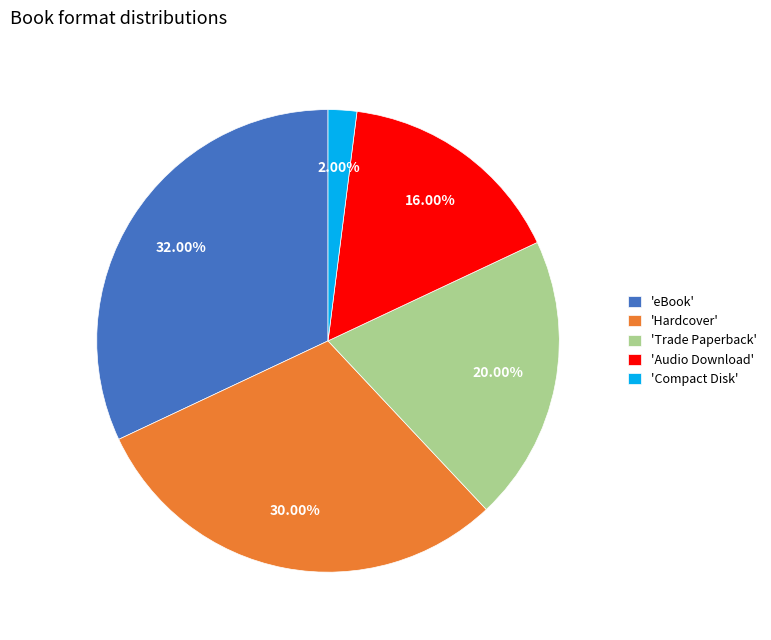

Which has a higher value, 'Compact Disk' or 'eBook'?

'eBook'